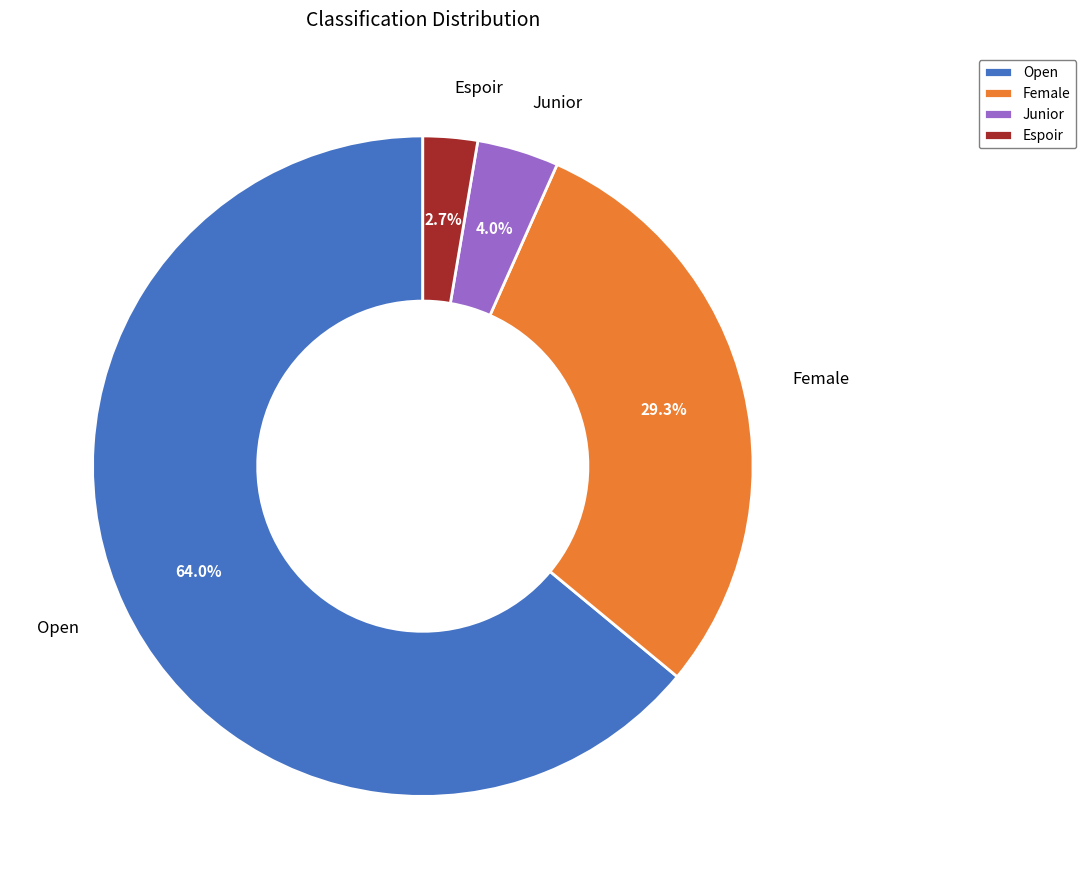

Between Open and Junior, which is larger?

Open